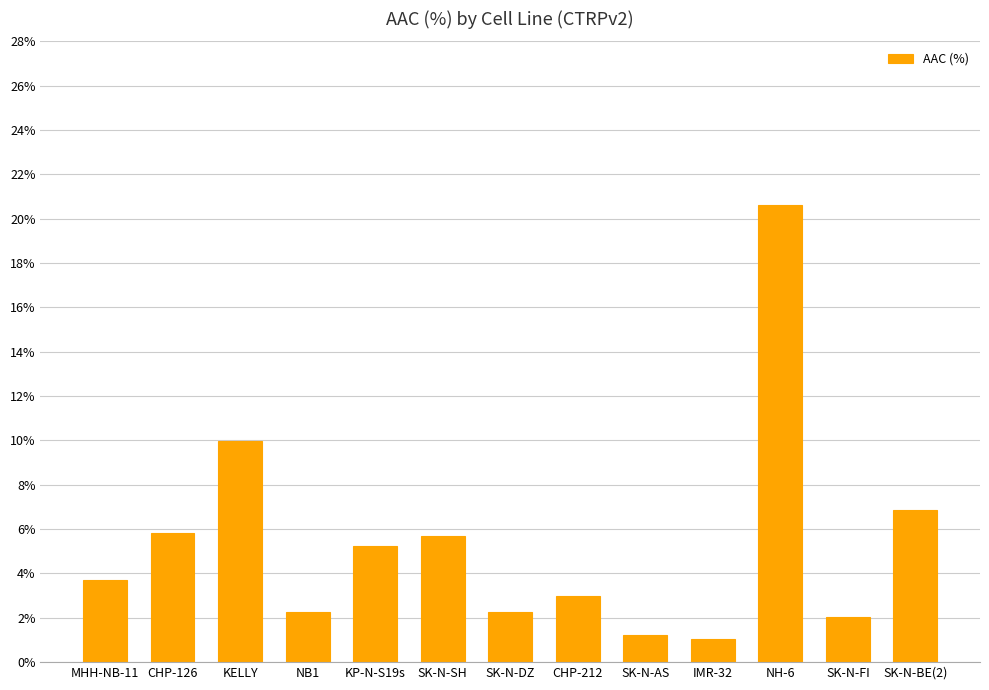

Reading left to right, list all the values displayed in this chart.

MHH-NB-11=3.7	CHP-126=5.8	KELLY=10.0	NB1=2.3	KP-N-S19s=5.2	SK-N-SH=5.7	SK-N-DZ=2.3	CHP-212=3.0	SK-N-AS=1.2	IMR-32=1.1	NH-6=20.6	SK-N-FI=2.1	SK-N-BE(2)=6.8